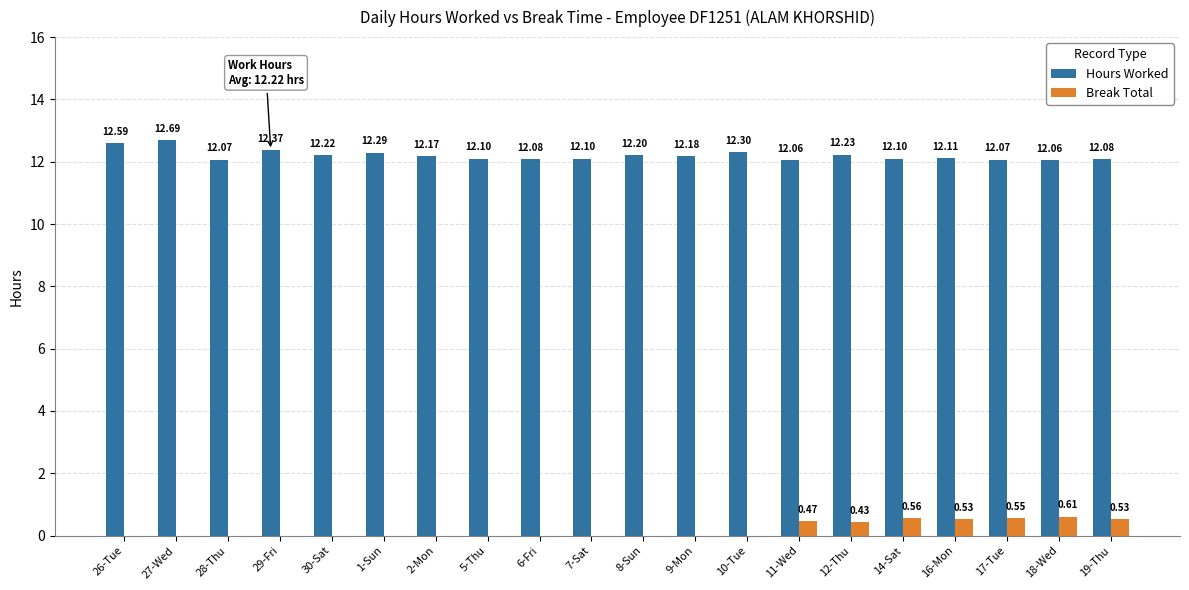

Which series has the largest range (max minus min)?

Hours Worked